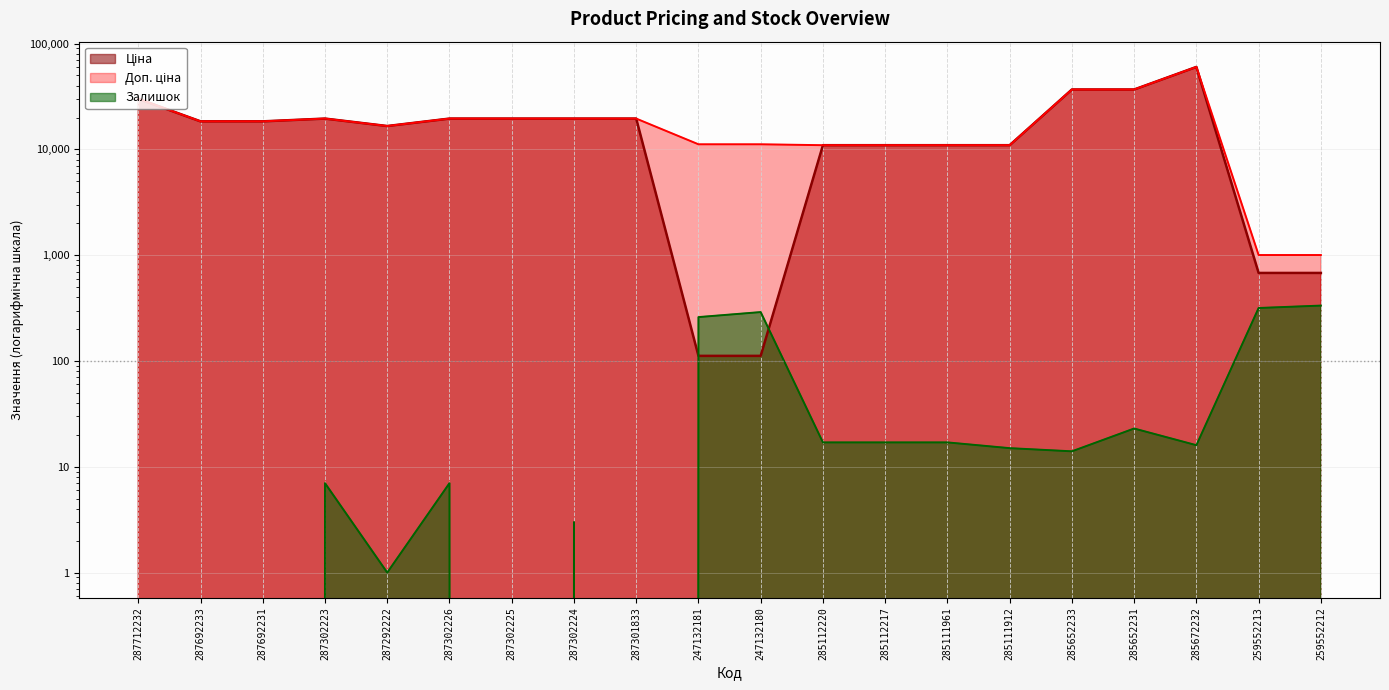

How many values in the Ціна series exceed 18420?

11